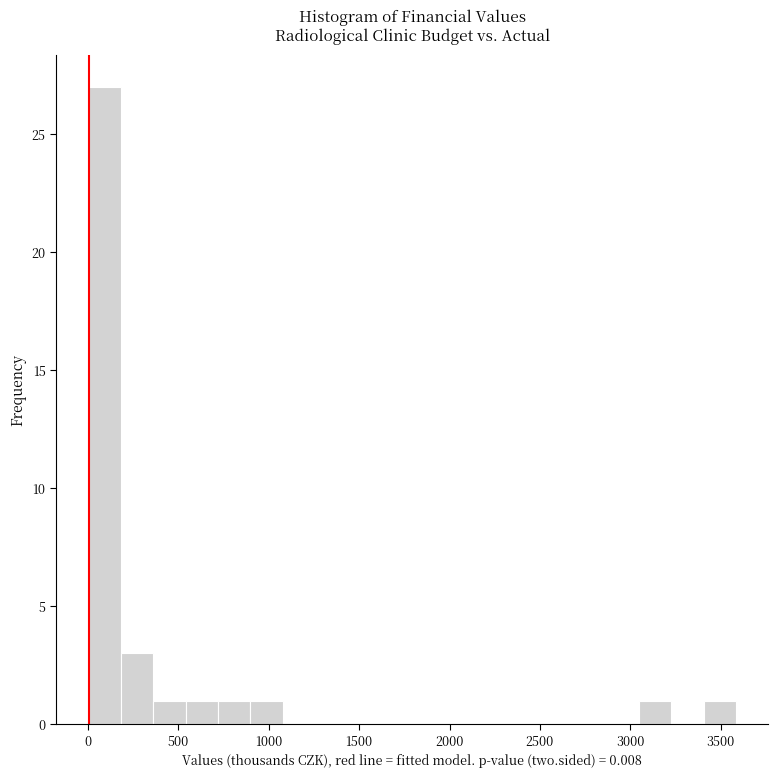

Read against the x-axis, roughly where is the centre of the tallest bar?

100